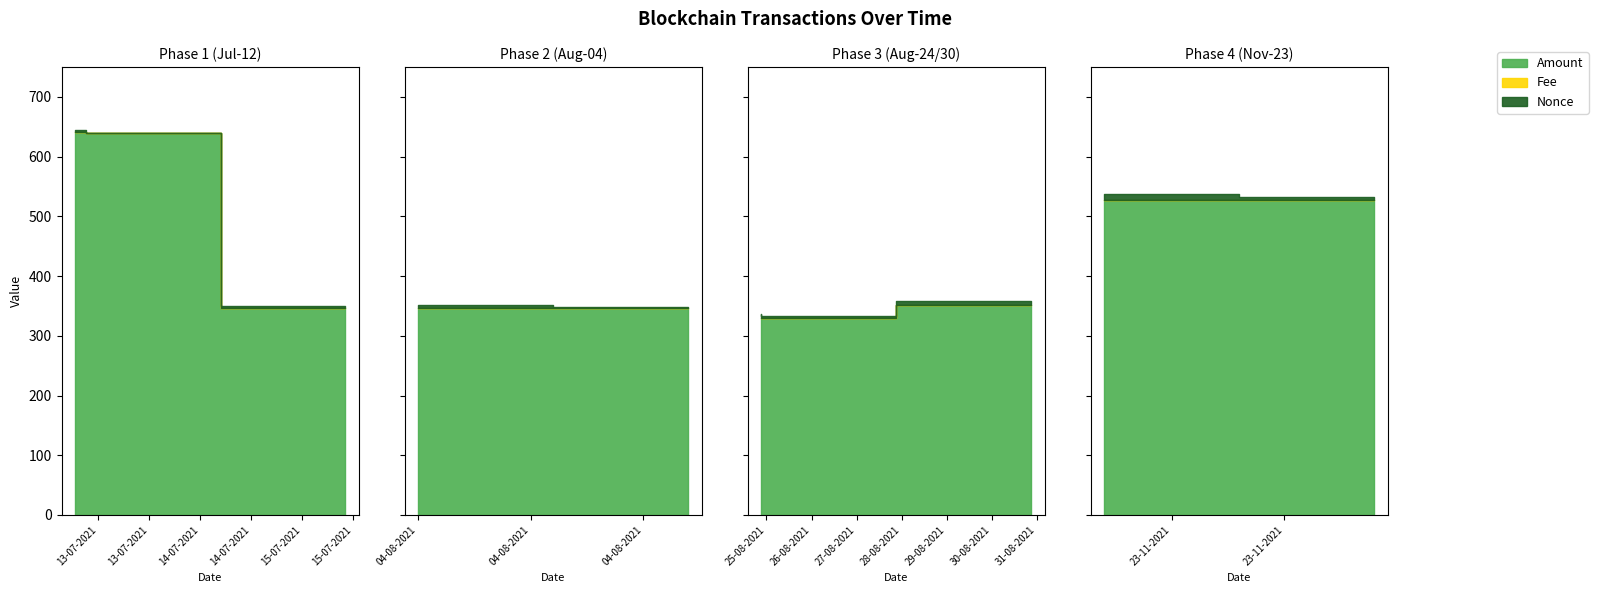

Rank the series by their maximum value, from lowest to highest.

Fee, Nonce, Amount